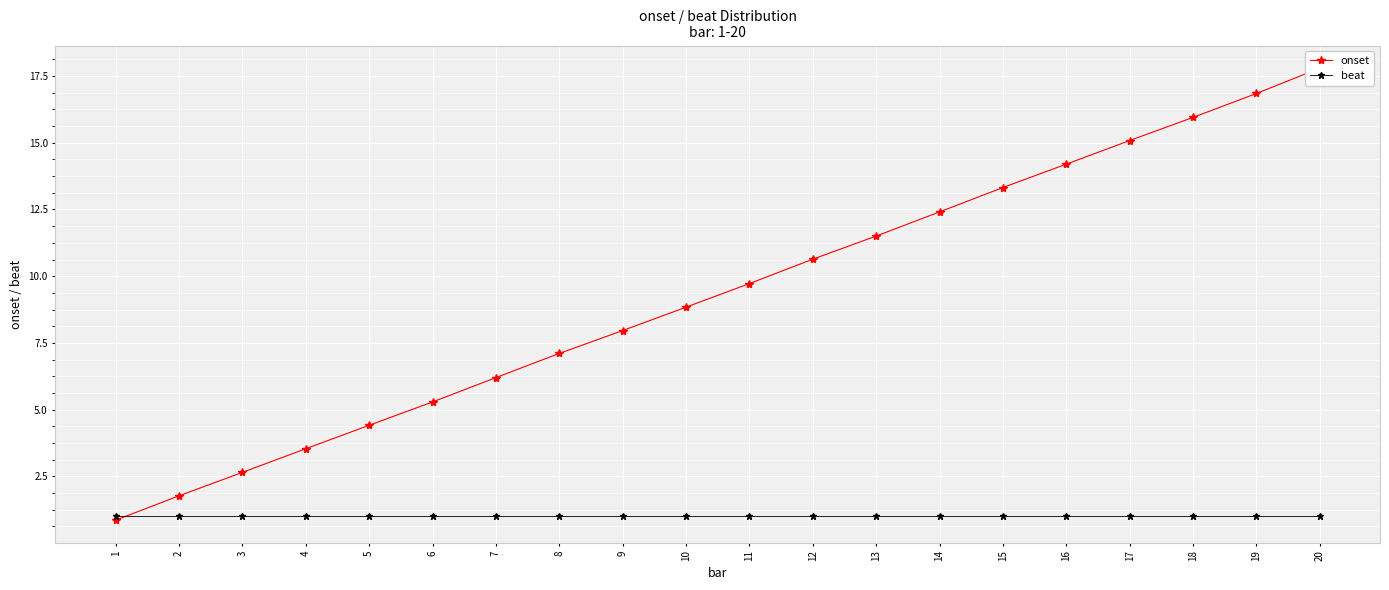

Between 10 and 16, which series saw the biggest shift?

onset